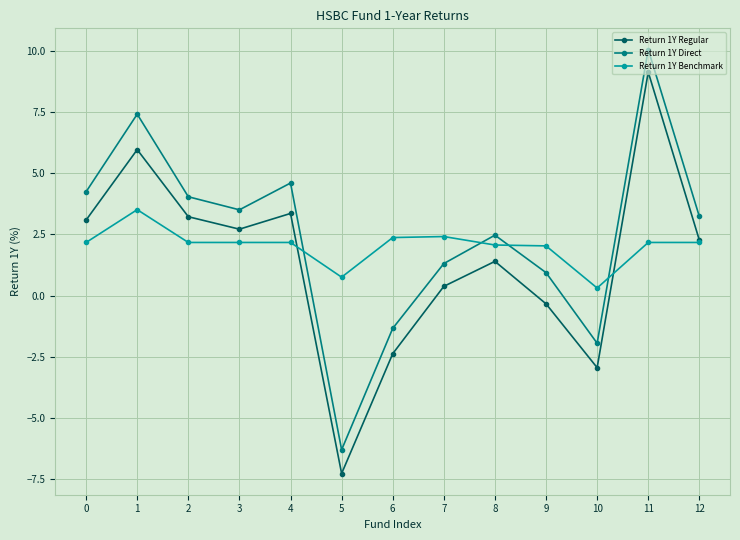

What is the difference between the Return 1Y Benchmark values at 10 and 11?

1.9